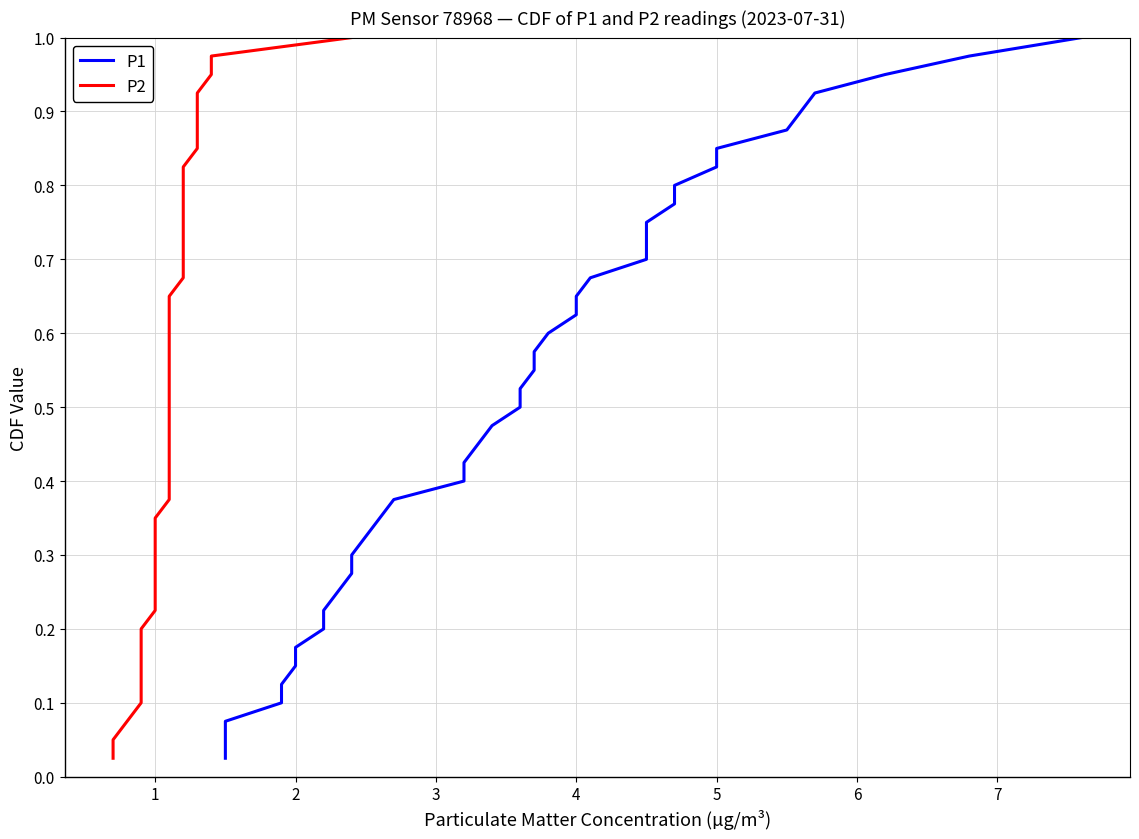

True or false: P2 has more than 2 points higher than both neighbors.

False